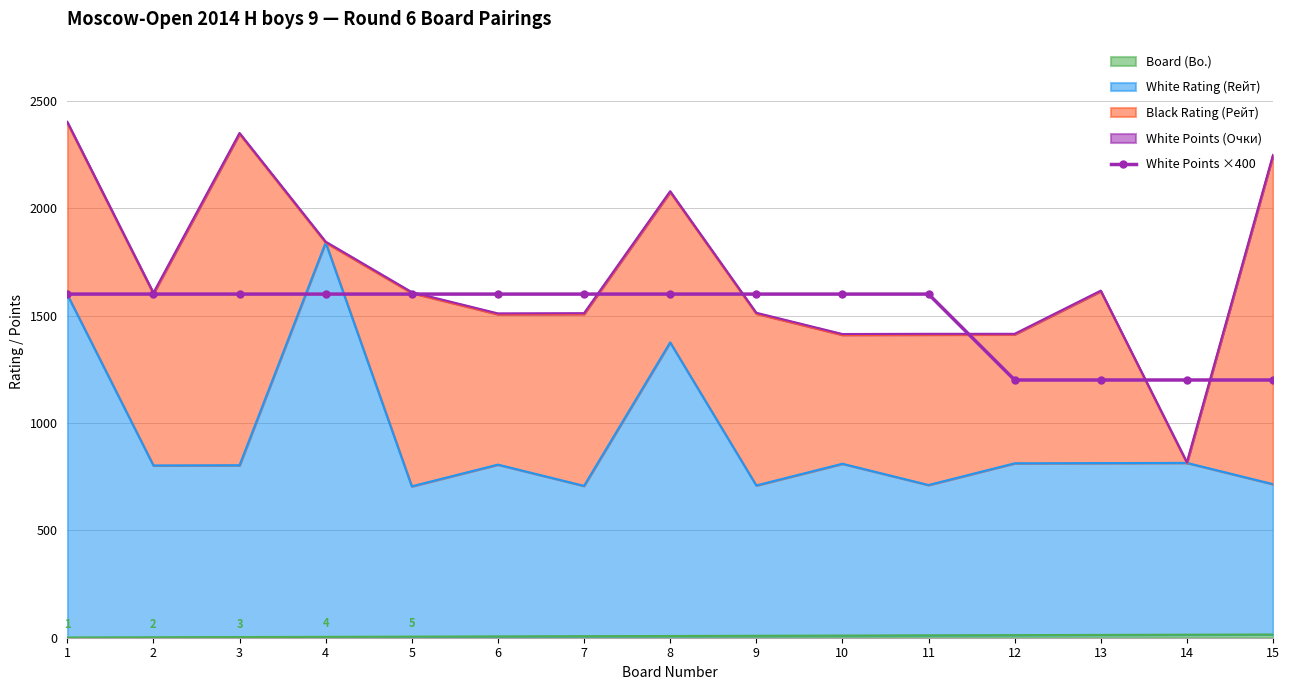

Reading left to right, extract all data points from this chart.

1600	1600	1600	1600	1600	1600	1600	1600	1600	1600	1600	1200	1200	1200	1200